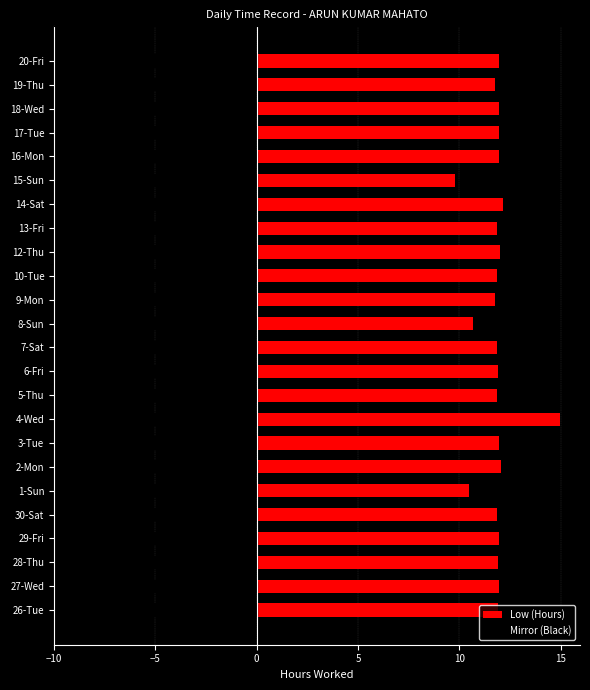

Between 9-Mon and 18-Wed, which series saw the biggest shift?

Low (Hours)